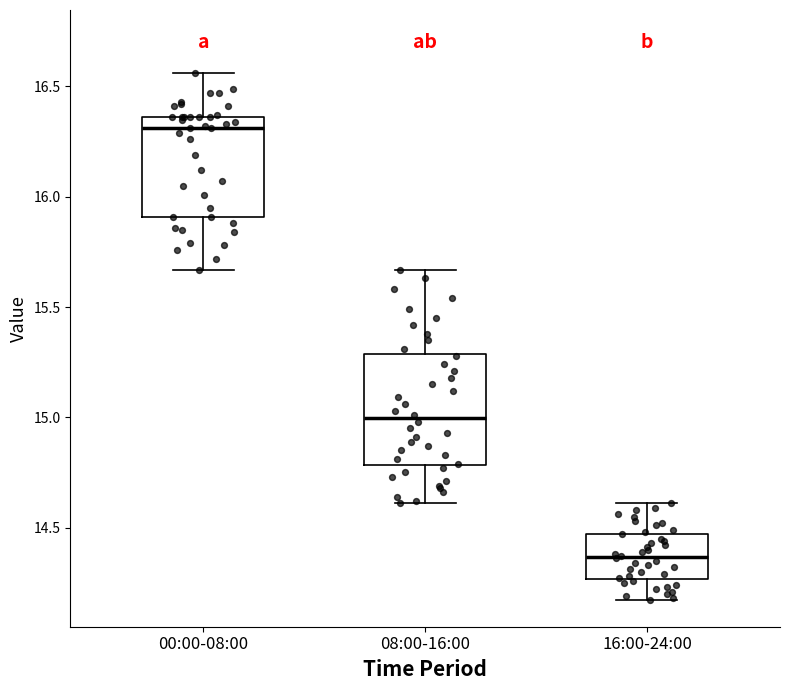

Which box's median line is the highest?

00:00-08:00